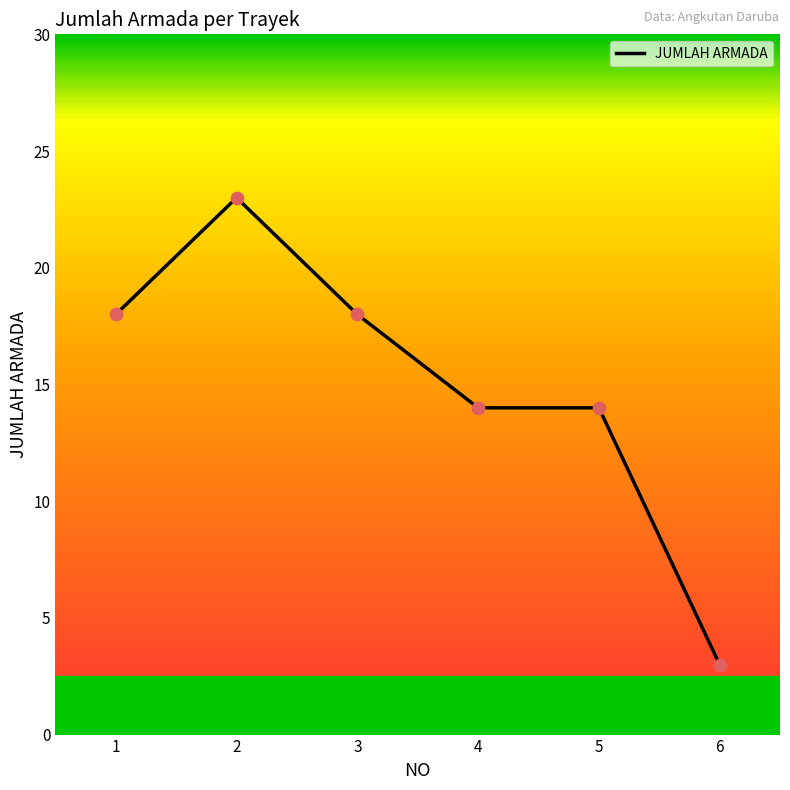

Which has a higher value, 4 or 2?

2